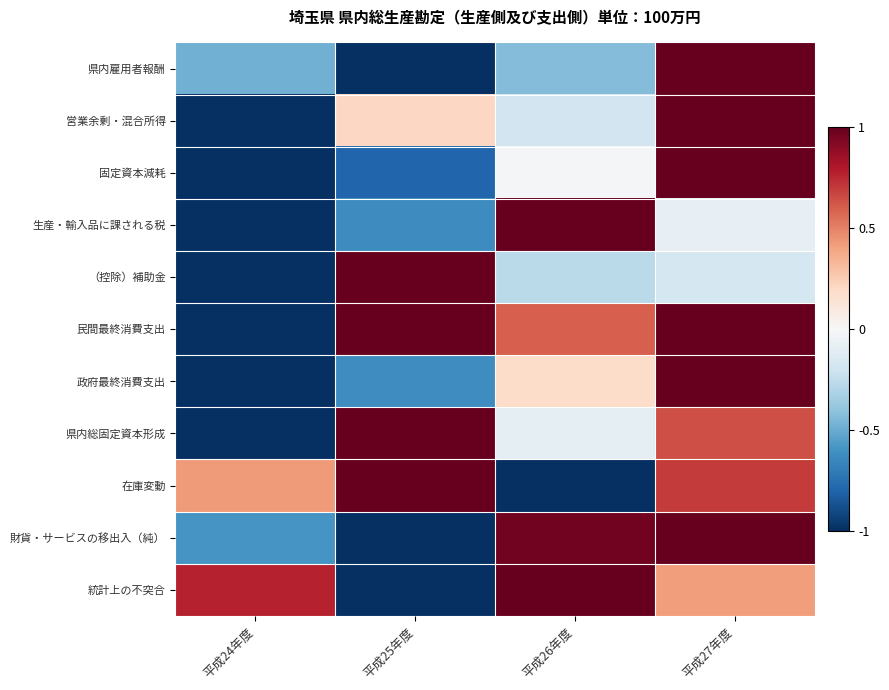

Which label corresponds to the largest value in the chart?

平成27年度